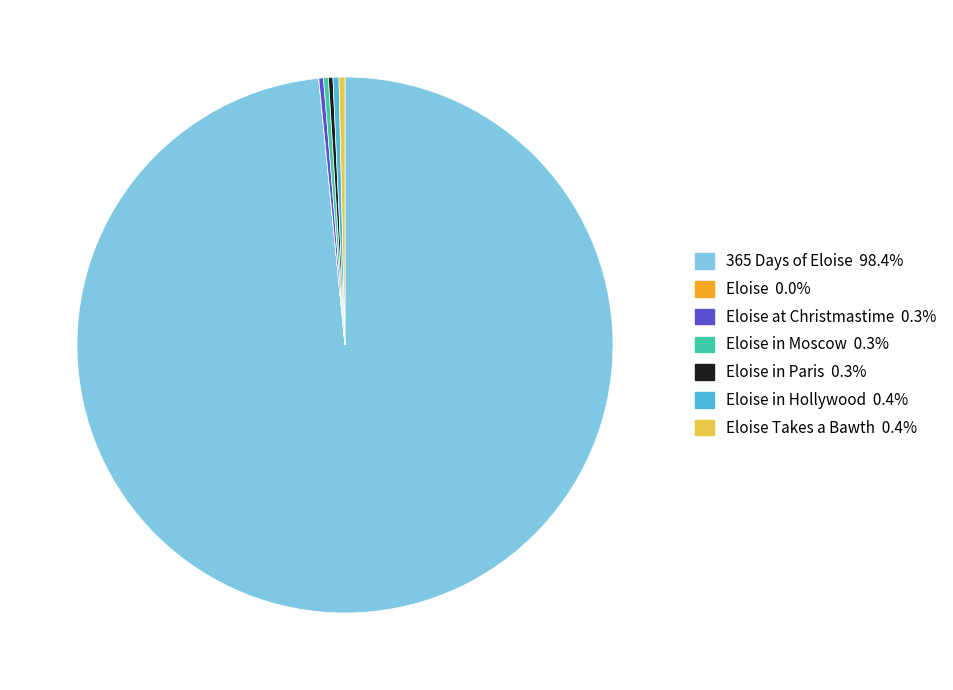

Is there a majority slice in this chart?

Yes